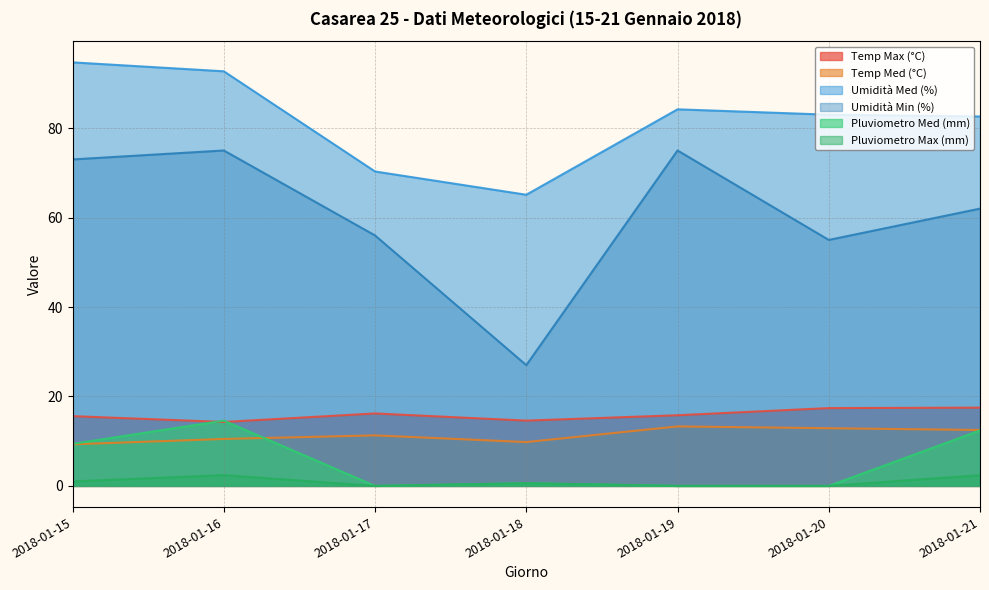

The Pluviometro Max (mm) series shows 0.0 at 2018-01-17. True or false?

True